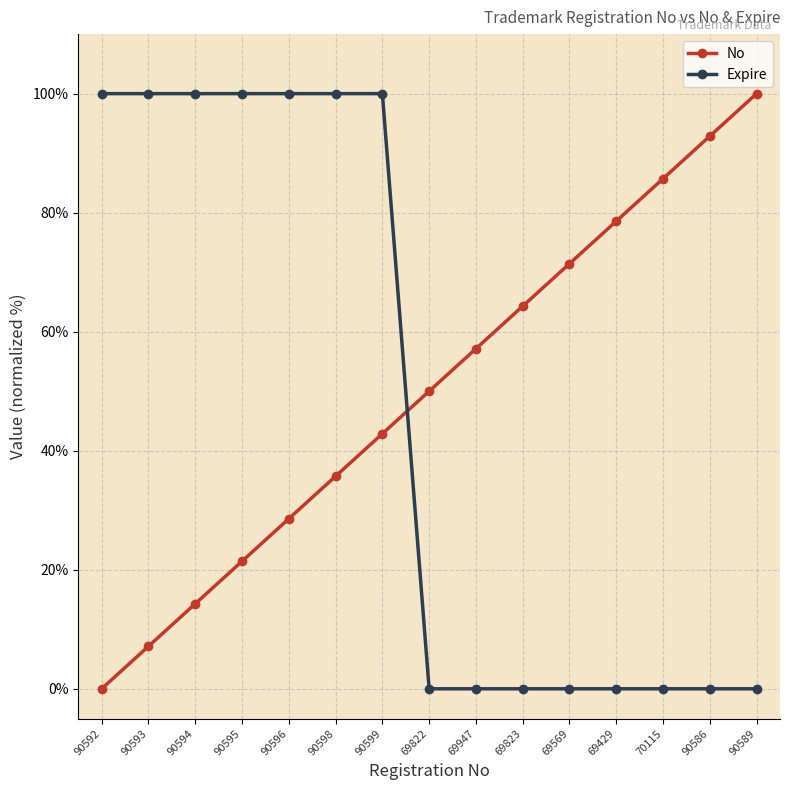

What is the highest value of the Expire series?

100.0